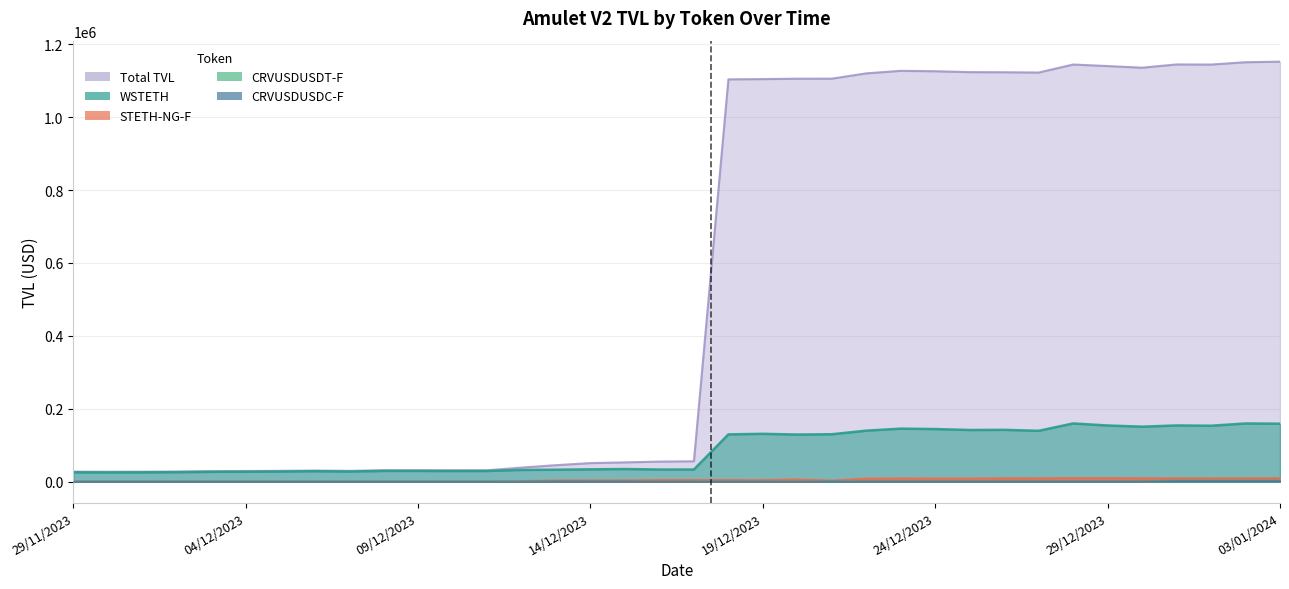

What is the label of the 18th point from the right?

17/12/2023